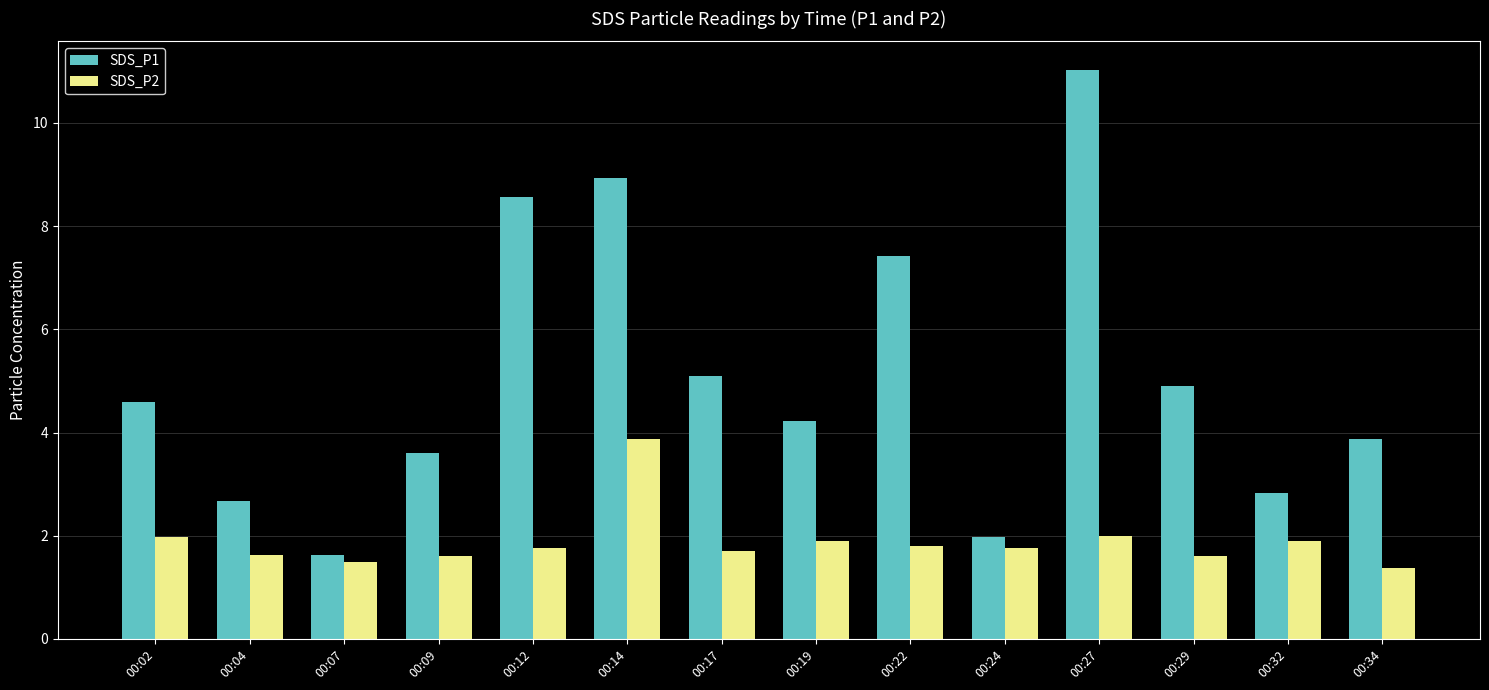

At which category is the sum across all series the highest?

00:27